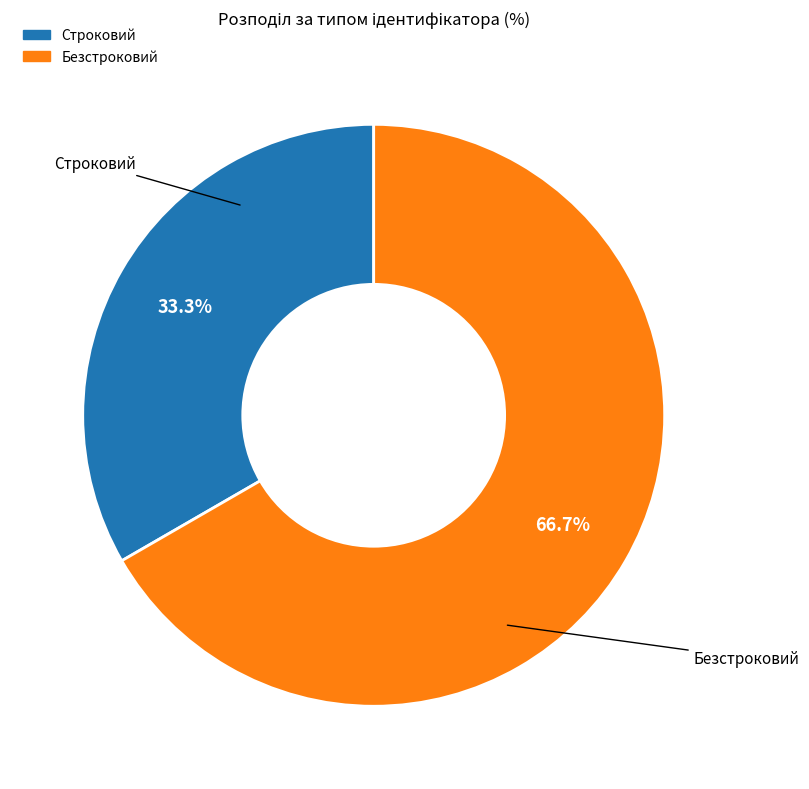

The Безстроковий slice represents 67% of the pie. True or false?

True